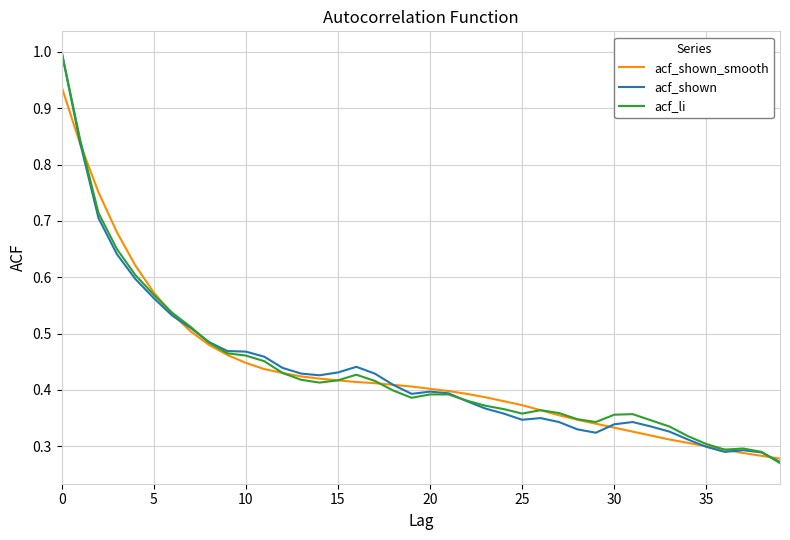

What is the sum of all acf_shown_smooth values?

17.4